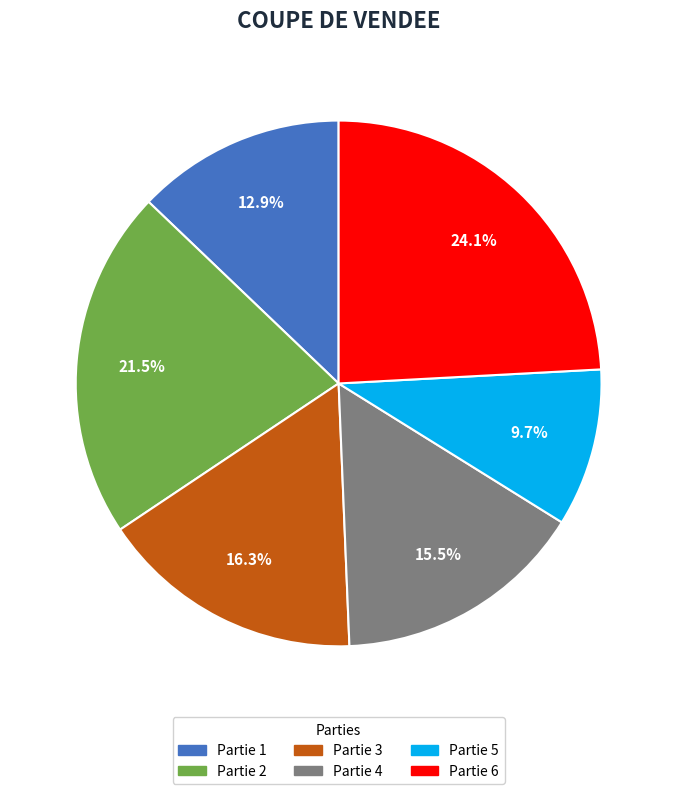

Is there any slice that represents more than half of the pie?

No